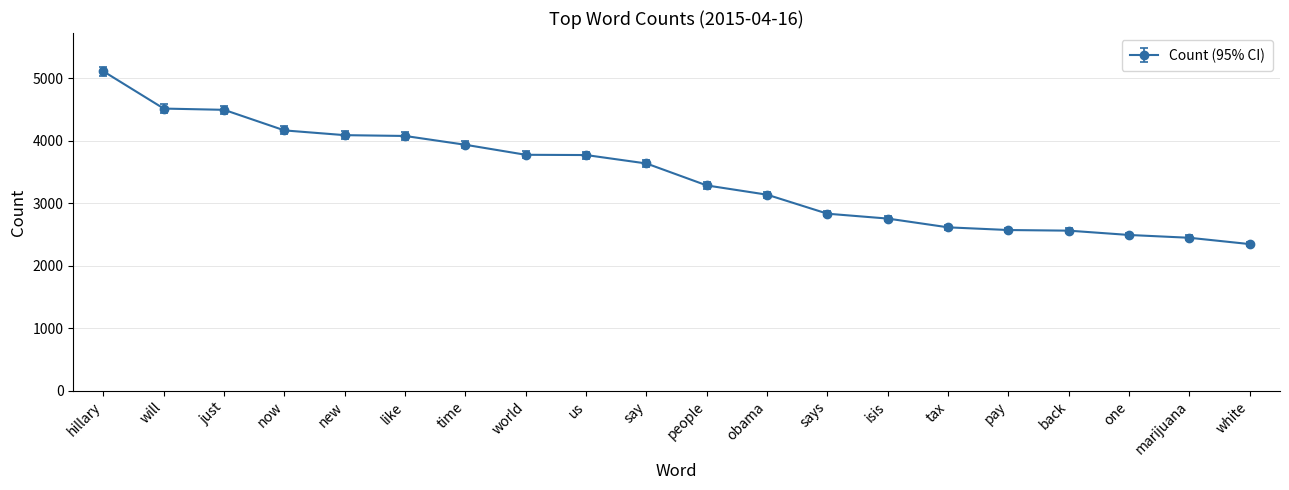

Does the chart have visible grid lines?

Yes